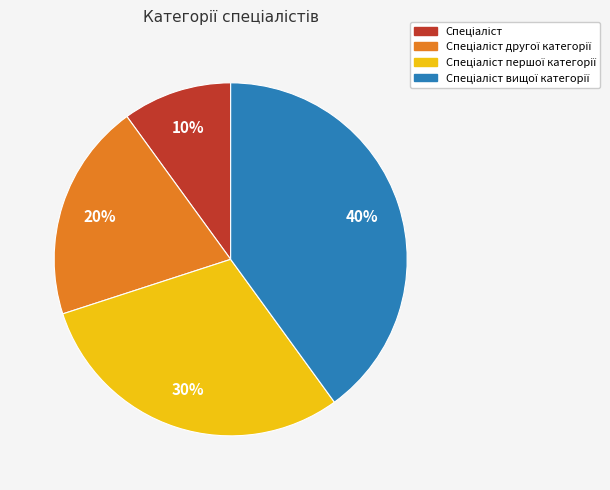

To the nearest percent, what is the average slice percentage?

25%